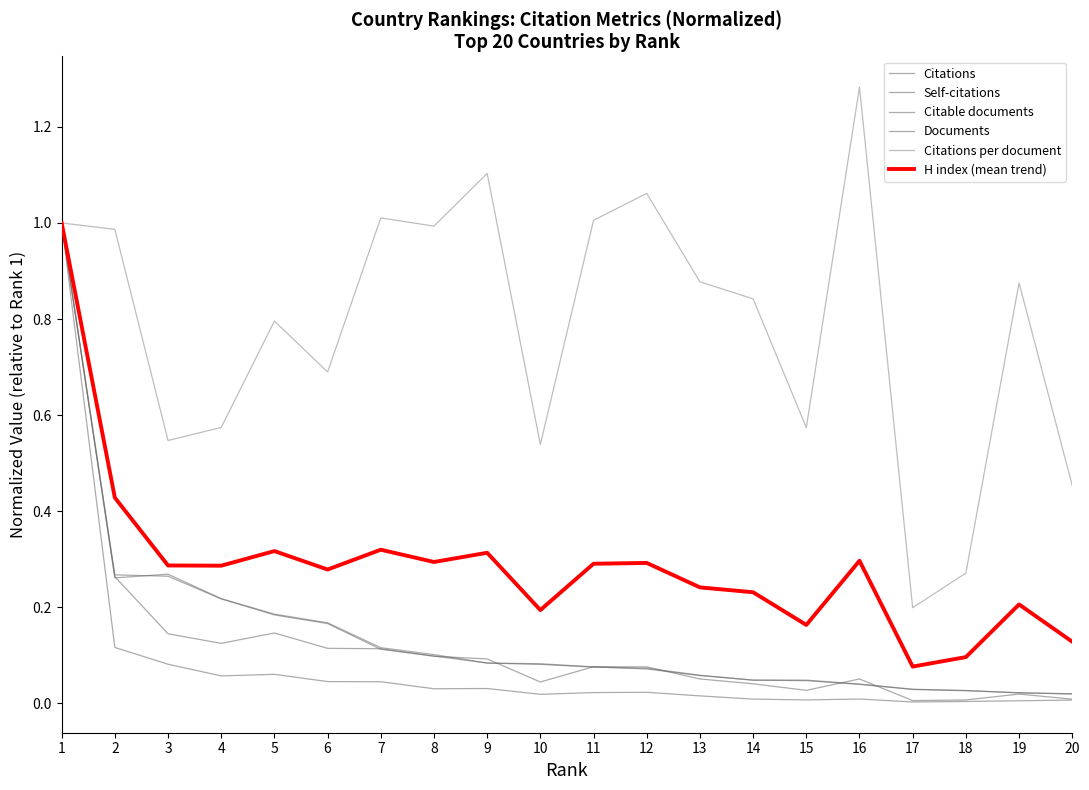

Read the Self-citations value at 1.

1.0